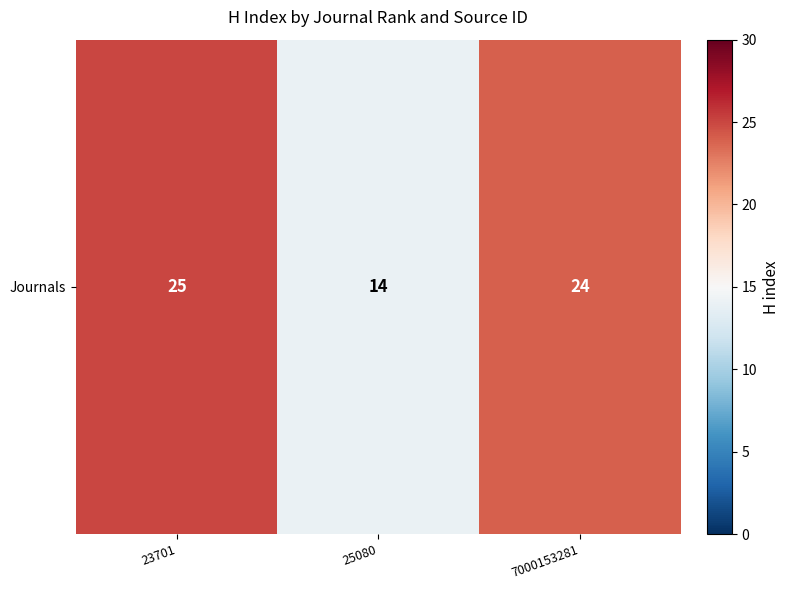

The chart shows a value of 36 at 23701. True or false?

False